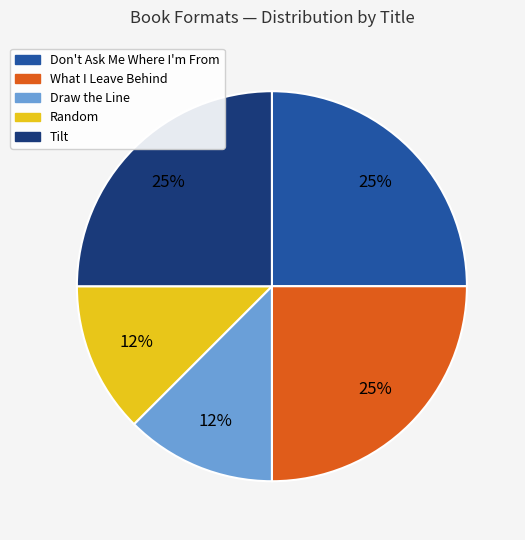

What percentage is the What I Leave Behind slice, to the nearest percent?

25%